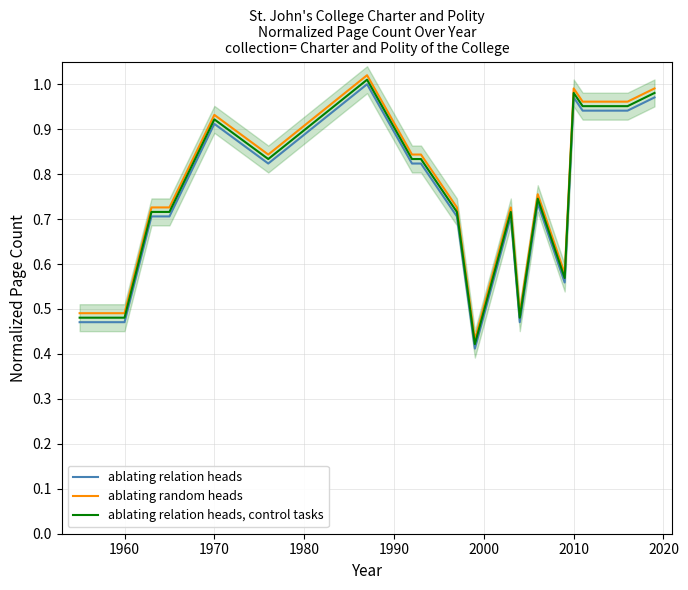

What is the highest value of the ablating relation heads series?

1.0